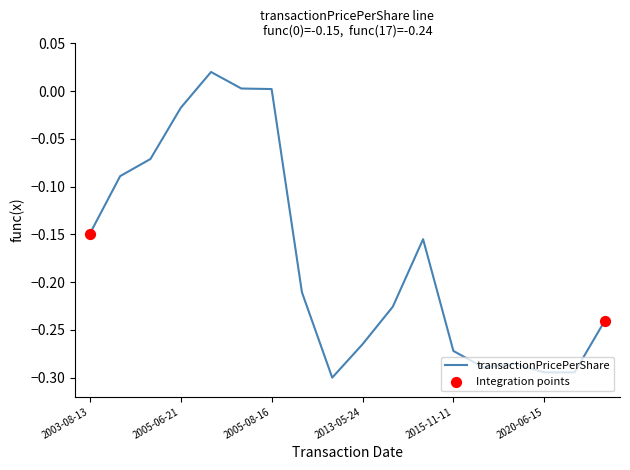

Does the chart have visible grid lines?

No